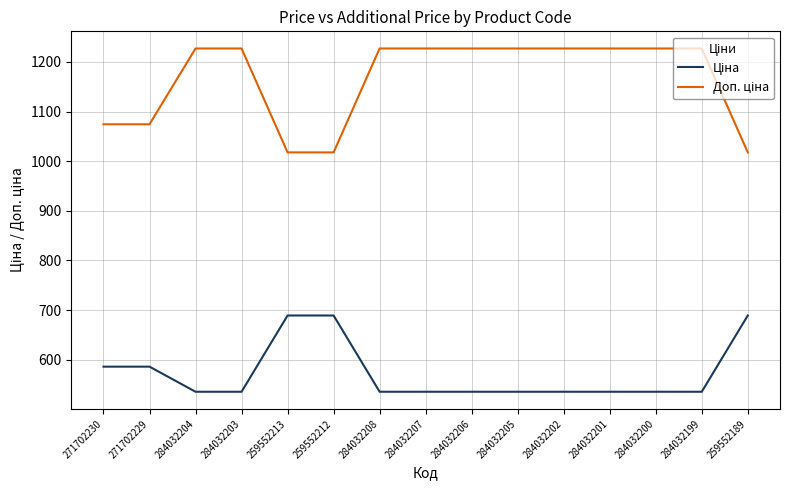

What is the maximum value shown in the chart?

1227.2